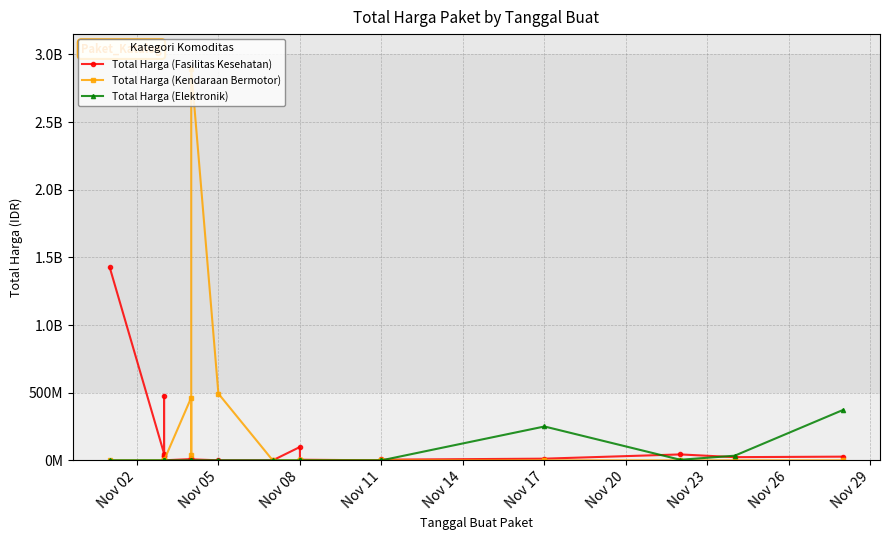

In Total Harga (Fasilitas Kesehatan), how many points are higher than both neighbors (excluding endpoints)?

6